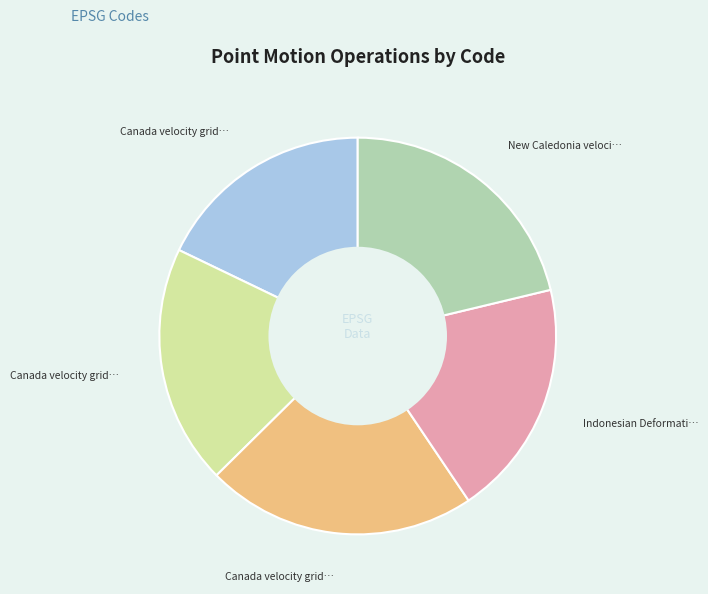

Is there a majority slice in this chart?

No